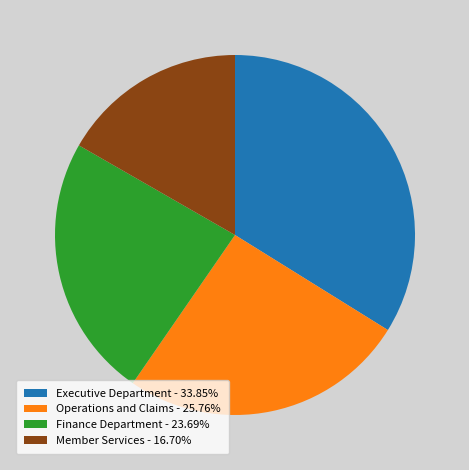

Is the sum of Executive Department - 33.85% and Operations and Claims - 25.76% greater than half?

Yes